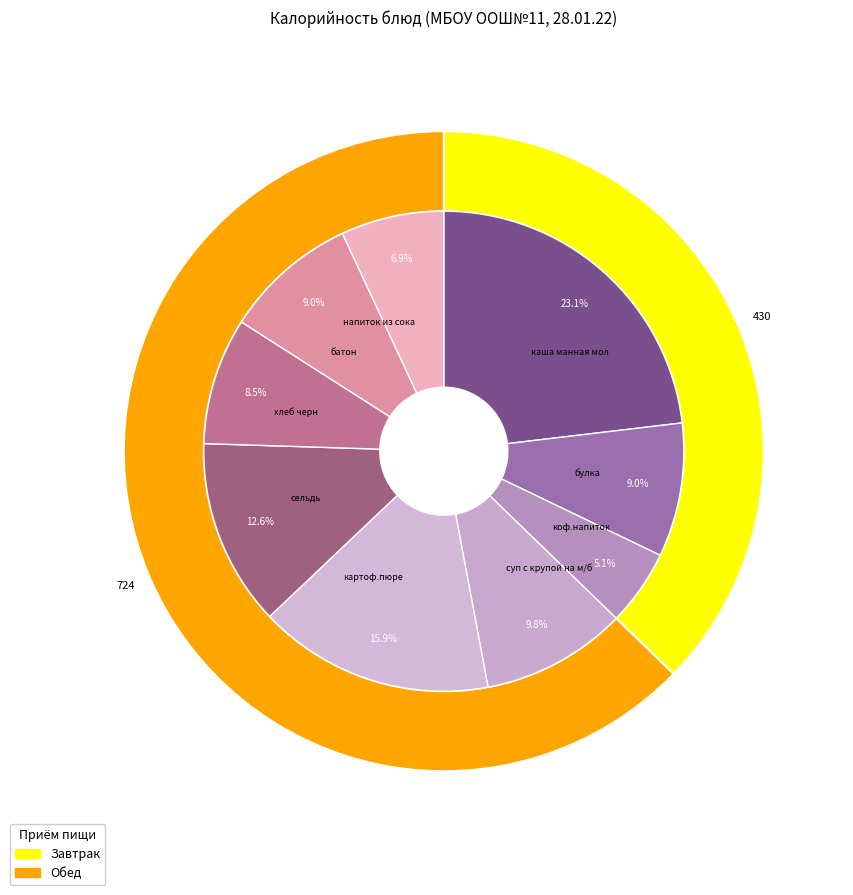

Which category has the biggest portion of the pie?

каша манная мол